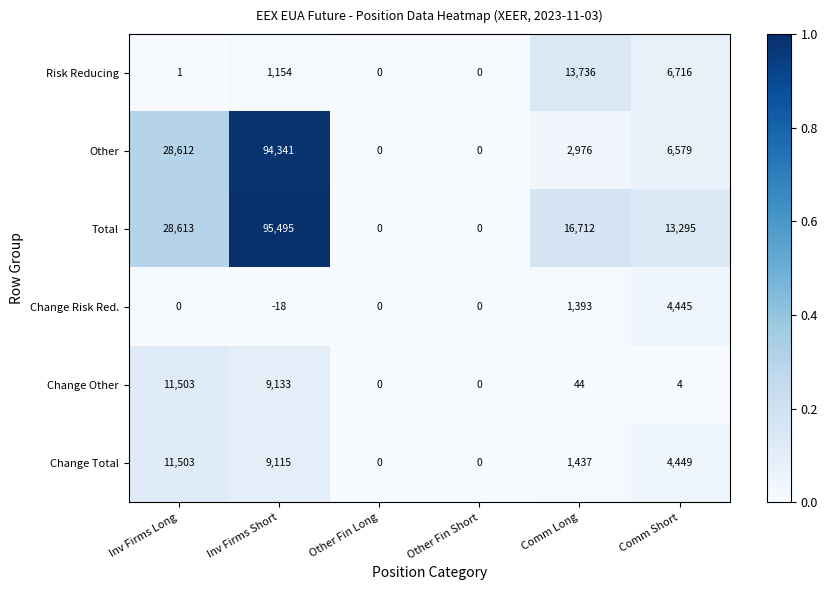

Count the number of data series in this chart.

6